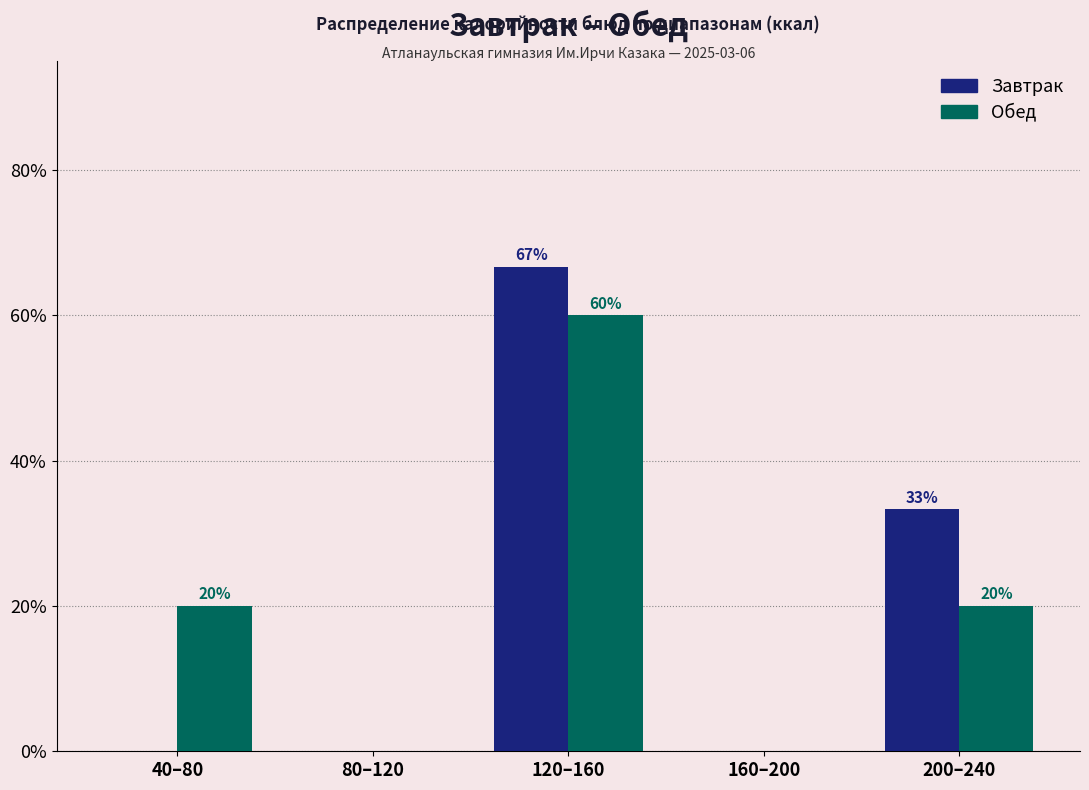

True or false: Обед has a value of 15.1 at 120–160.

False